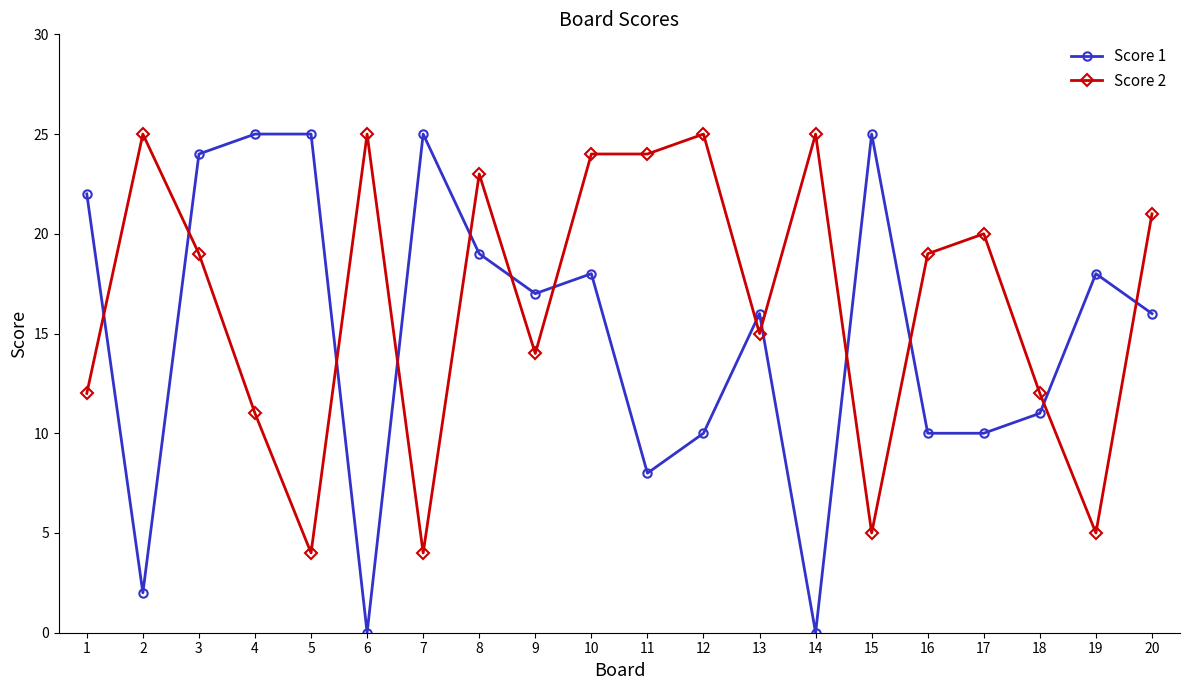

Where is the first local minimum for Score 2?

5